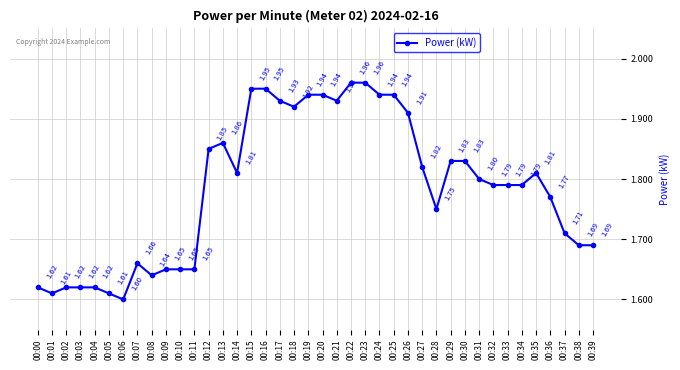

Count the values in the range 1 to 2.

40